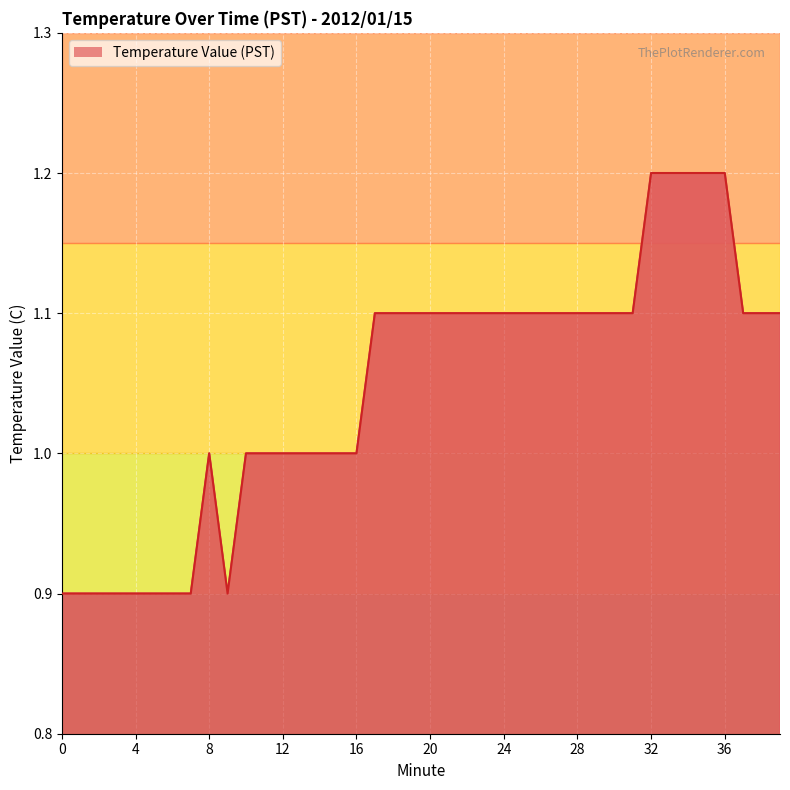

What is the average value?

1.0